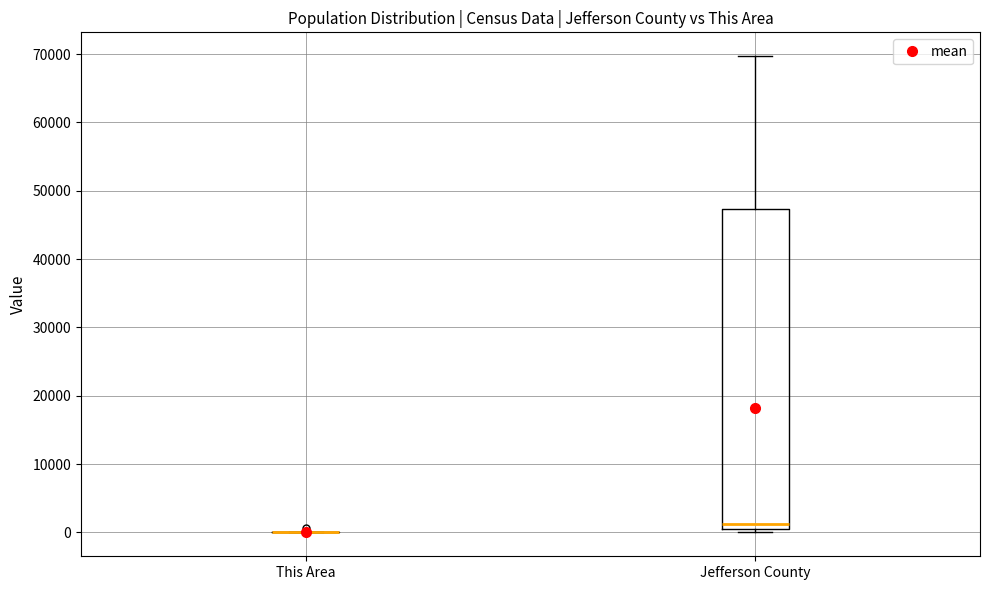

Reading left to right, transcribe this box plot: for each box, give where its median line is, the range the box spans, and where its two whiskers end, as read against the y-axis. The values are not printed on the chart, so give them approximately, as read against the axis.

This Area: box collapsed to a line at 0, whiskers 0 to 0
Jefferson County: median 1000, box 0 to 47000, whiskers 0 (just below the box's lower edge) to 70000